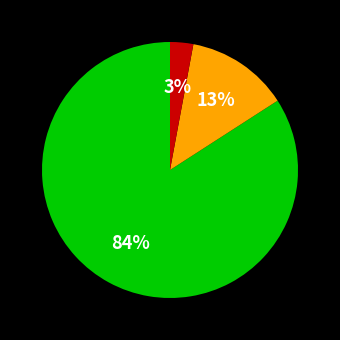

Does any single category account for the majority?

Yes